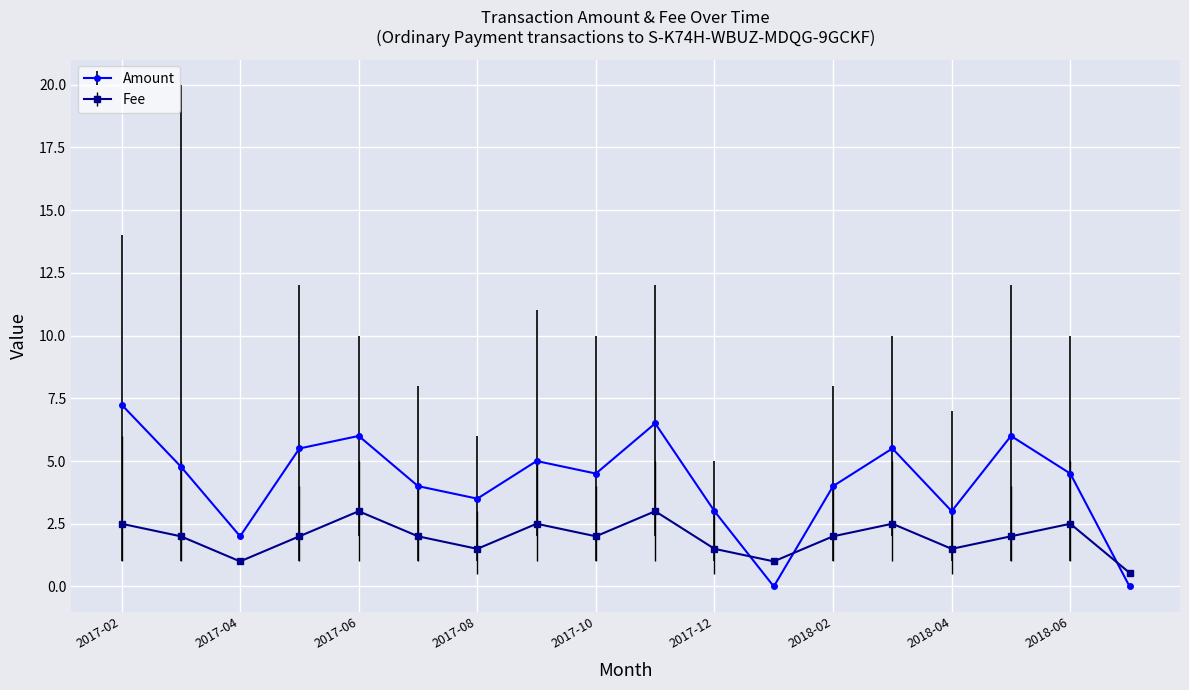

True or false: Fee has more than 2 interior local peaks.

True